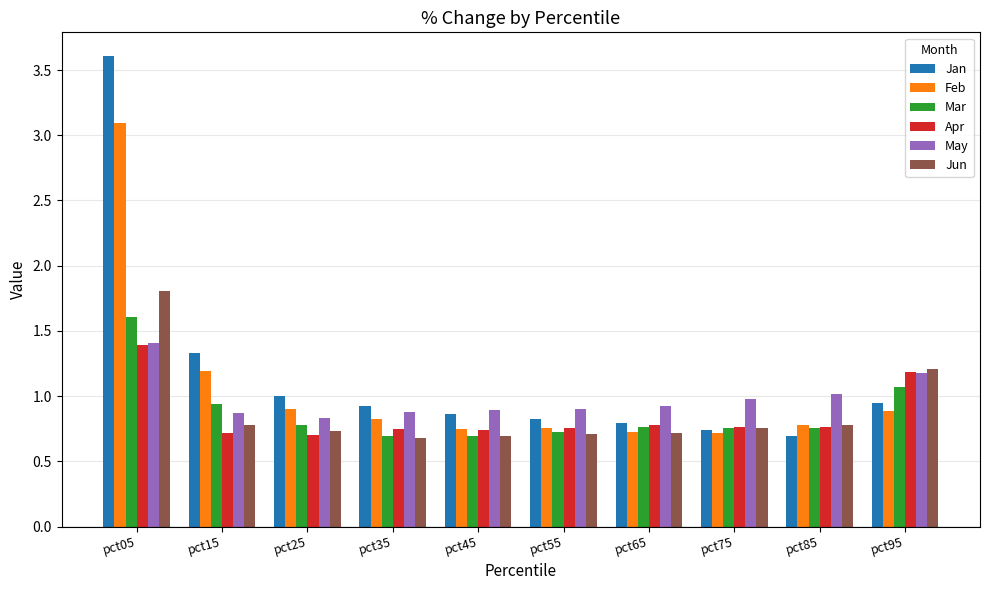

What is the sum of the Jan values at pct35 and pct15?

2.3